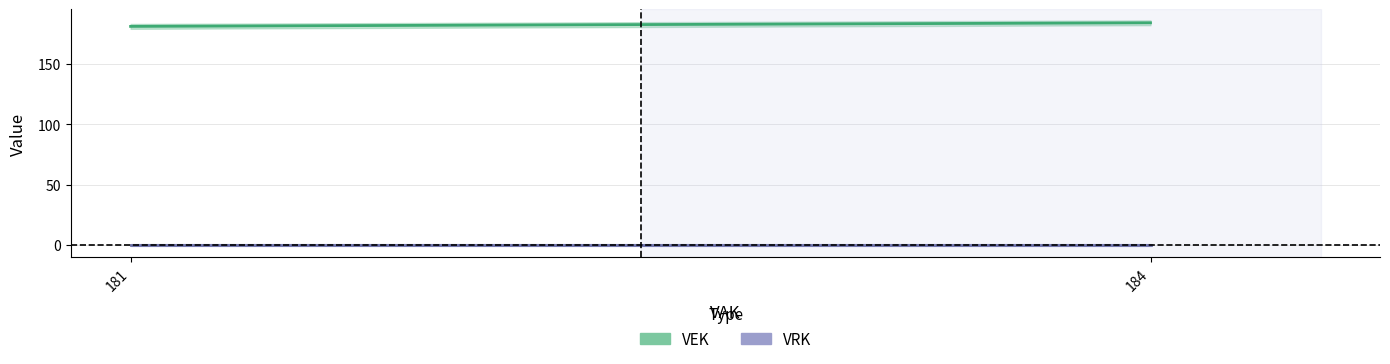

At which category does the chart reach its peak across all series?

184